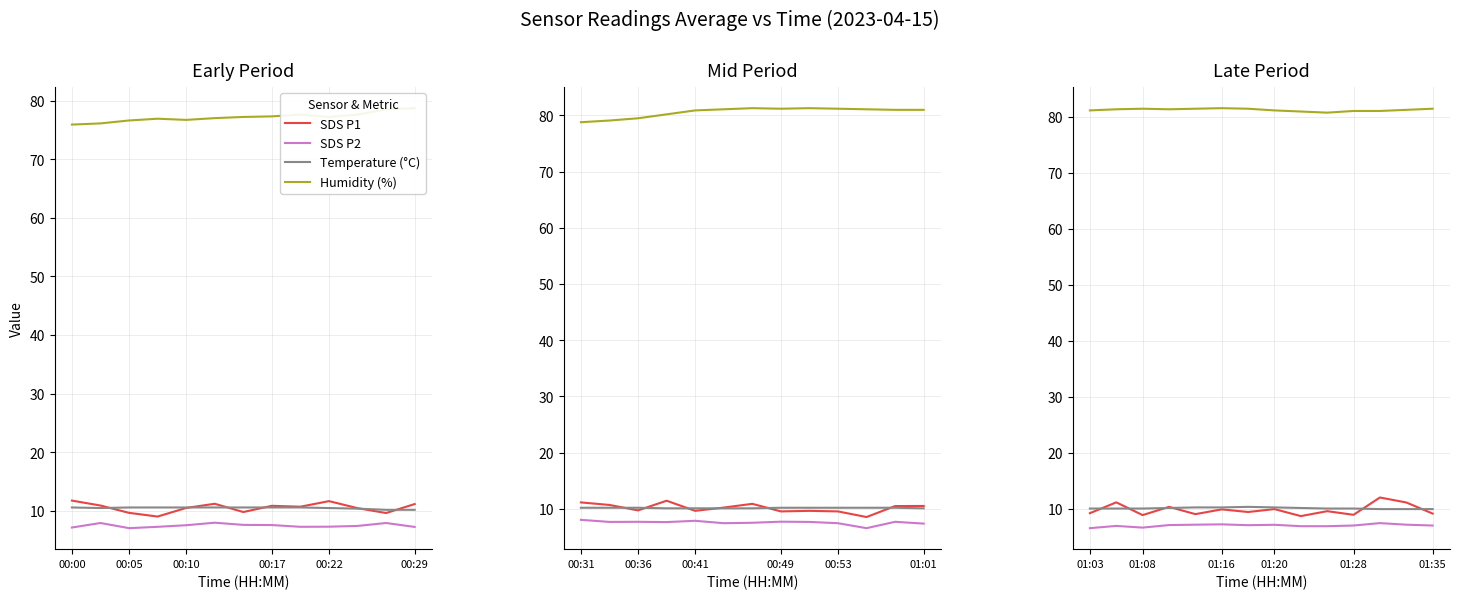

The SDS P1 series shows 16.3 at 00:17. True or false?

False